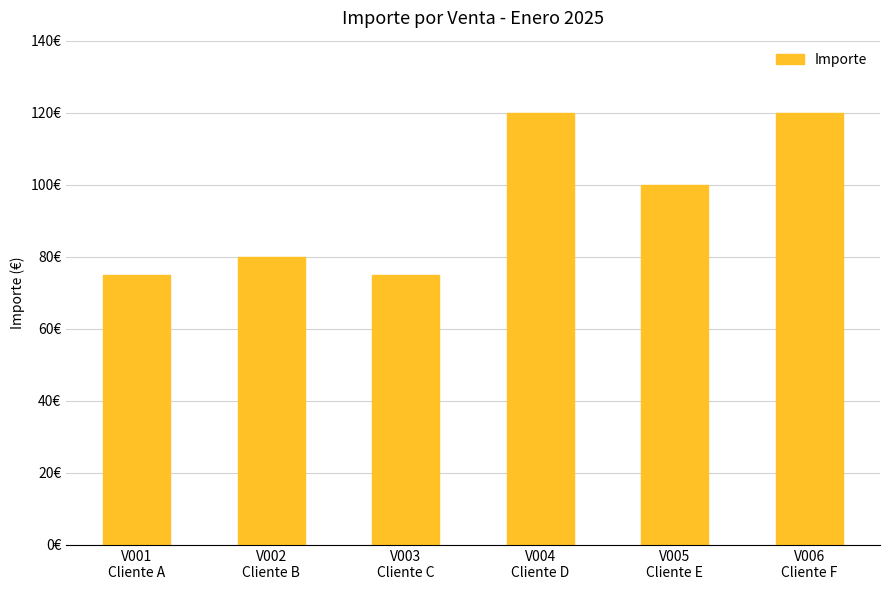

Are the bars horizontal?

No